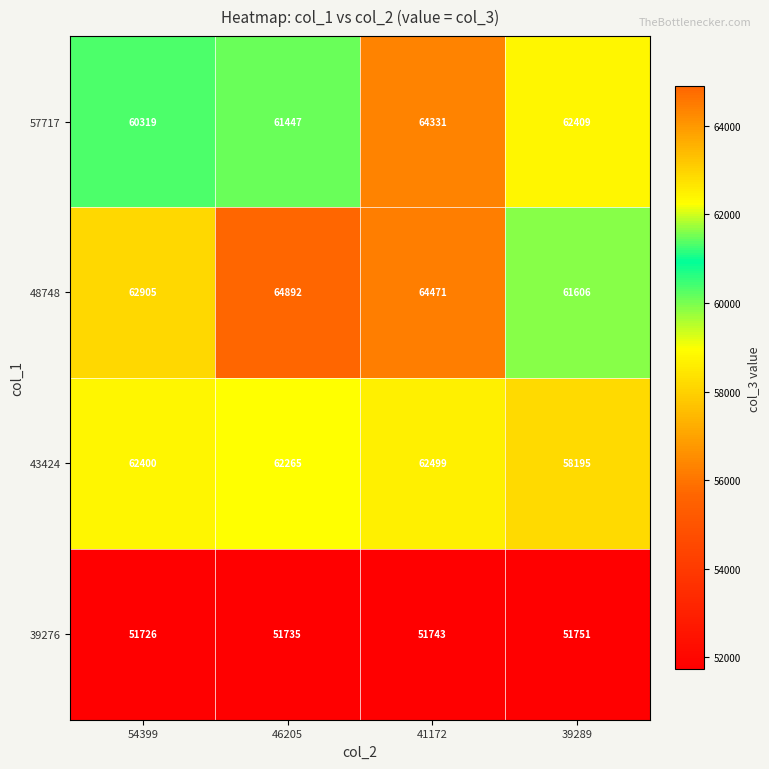

Count the number of data series in this chart.

4